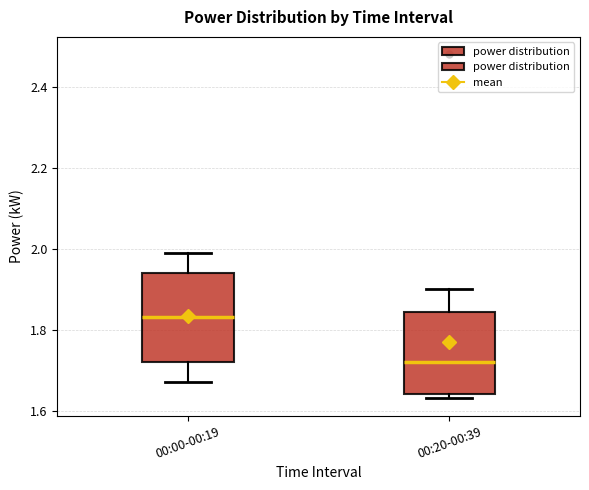

Reading left to right, read every box against the y-axis: the position of its median line, the range the box covers, and the ends of its whiskers. The values are not printed on the chart, so give them approximately, as read against the axis.

00:00-00:19: median 1.84, box 1.72 to 1.94, whiskers 1.68 to 2.00
00:20-00:39: median 1.72, box 1.64 to 1.84, whiskers 1.64 (just below the box's lower edge) to 1.90